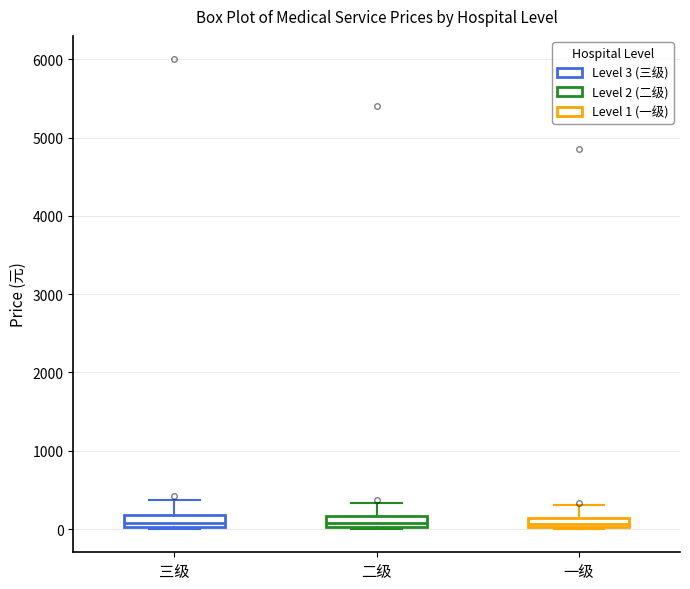

Where is the lower edge of the box for 三级 on the y-axis? The values are not printed on the chart, so give them approximately, as read against the axis.

0